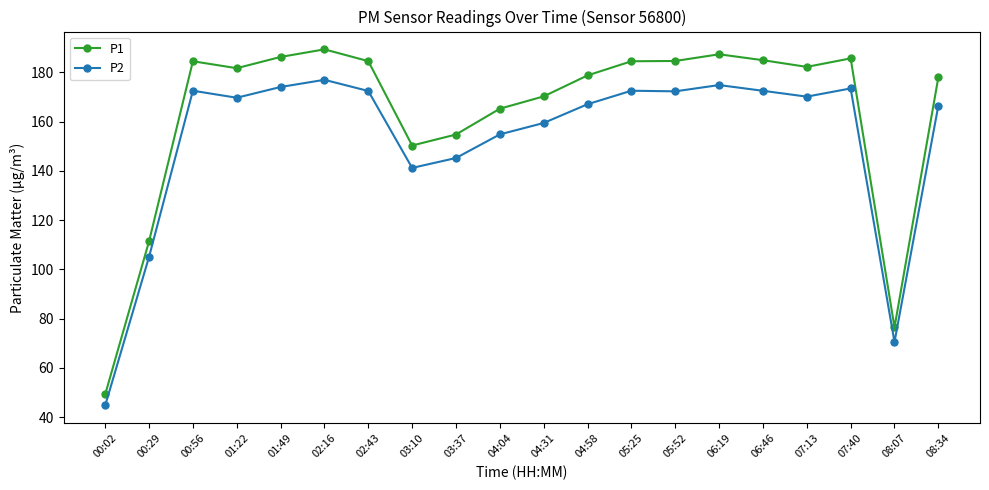

What is the difference between the second highest and second lowest values in the P1 series?

110.9